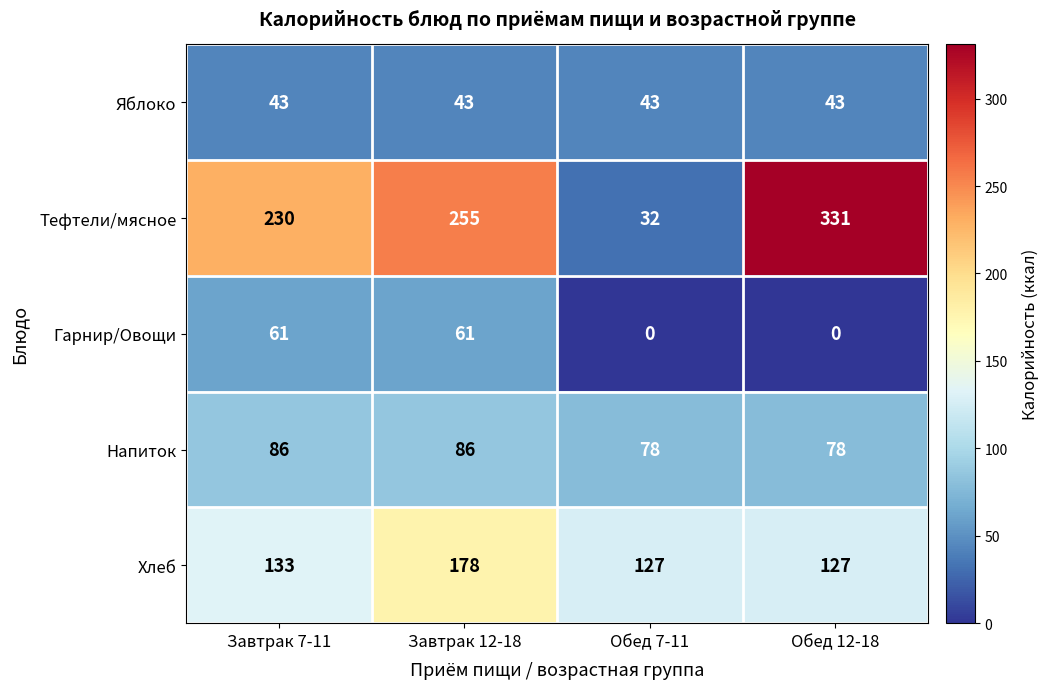

Reading left to right, transcribe all the data shown in this chart.

Яблоко: 43	43	43	43
Тефтели/мясное: 230	255	32	331
Гарнир/Овощи: 61	61	0	0
Напиток: 86	86	78	78
Хлеб: 133	178	127	127